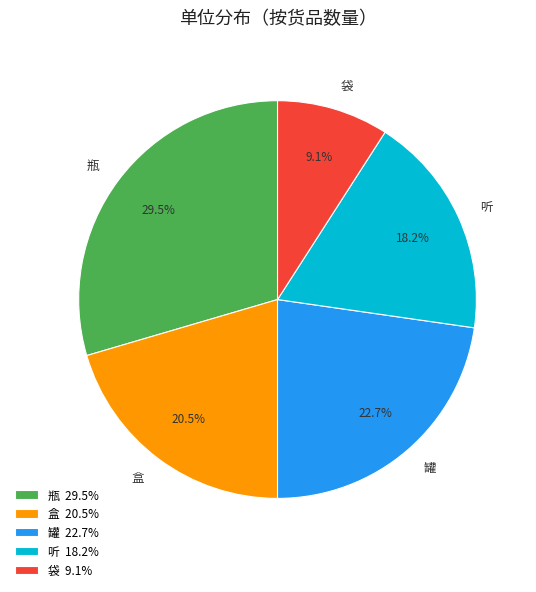

What is the smallest slice in the pie chart?

袋